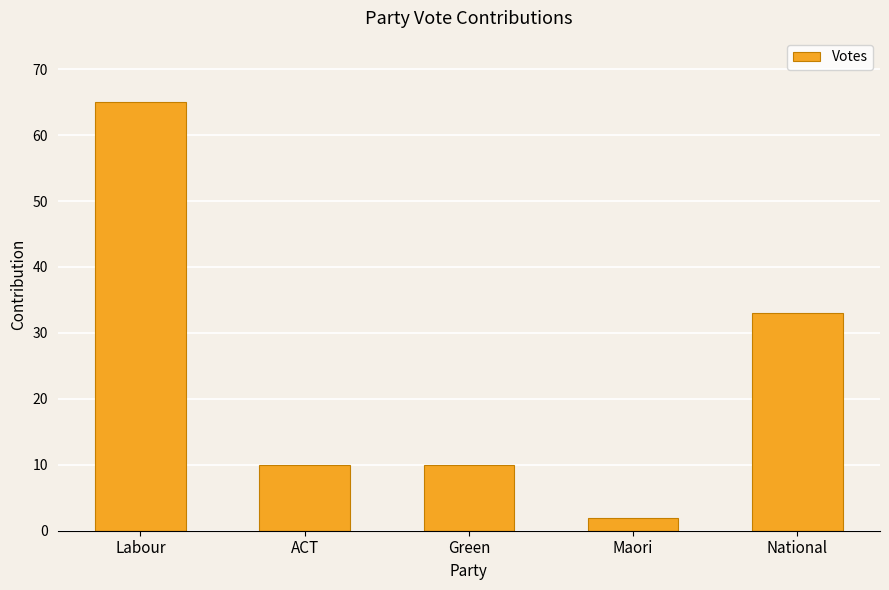

Reading right to left, list all the values displayed in this chart.

33	2	10	10	65